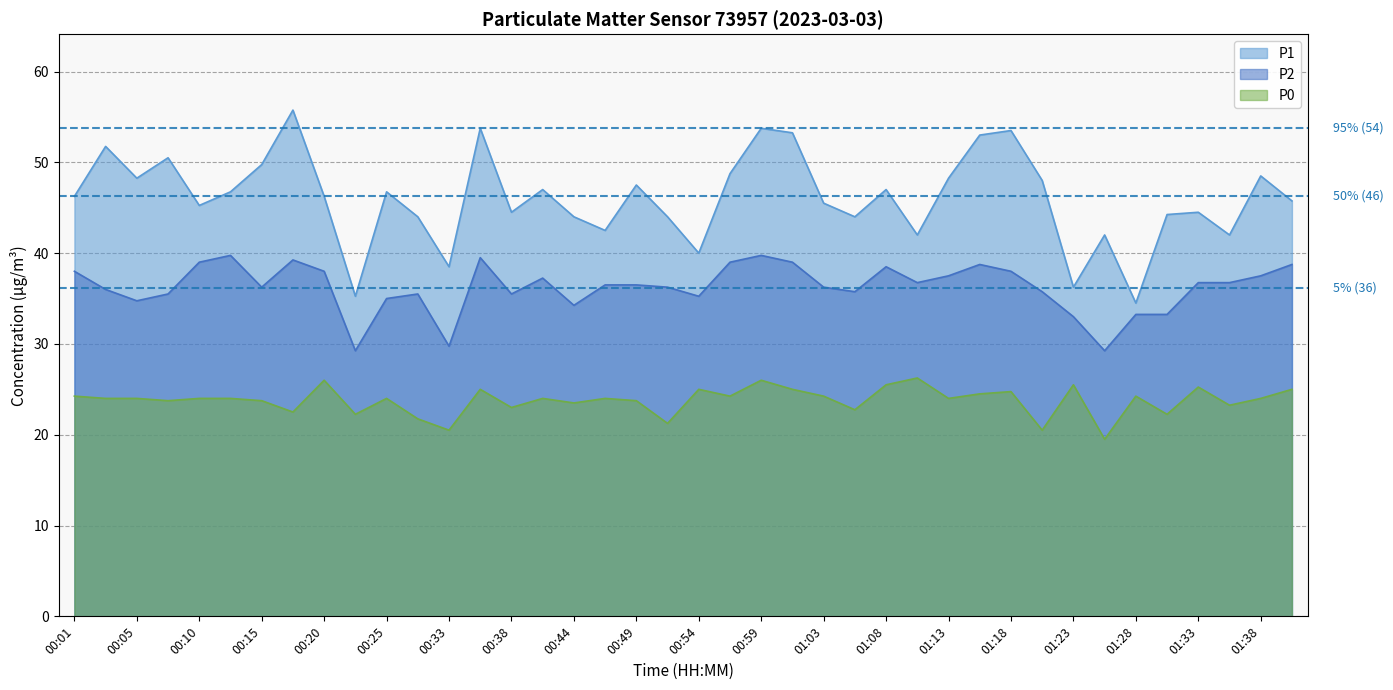

Reading right to left, extract all data points from this chart.

P1: 45.8	48.5	42.0	44.5	44.2	34.5	42.0	36.2	48.0	53.5	53.0	48.2	42.0	47.0	44.0	45.5	53.2	53.8	48.8	40.0	44.0	47.5	42.5	44.0	47.0	44.5	53.8	38.5	44.0	46.8	35.2	46.2	55.8	49.8	46.8	45.2	50.5	48.2	51.8	46.2
P2: 38.8	37.5	36.8	36.8	33.2	33.2	29.2	33.0	35.8	38.0	38.8	37.5	36.8	38.5	35.8	36.2	39.0	39.8	39.0	35.2	36.2	36.5	36.5	34.2	37.2	35.5	39.5	29.8	35.5	35.0	29.2	38.0	39.2	36.2	39.8	39.0	35.5	34.8	36.0	38.0
P0: 25.0	24.0	23.2	25.2	22.2	24.2	19.5	25.5	20.5	24.8	24.5	24.0	26.2	25.5	22.8	24.2	25.0	26.0	24.2	25.0	21.2	23.8	24.0	23.5	24.0	23.0	25.0	20.5	21.8	24.0	22.2	26.0	22.5	23.8	24.0	24.0	23.8	24.0	24.0	24.2